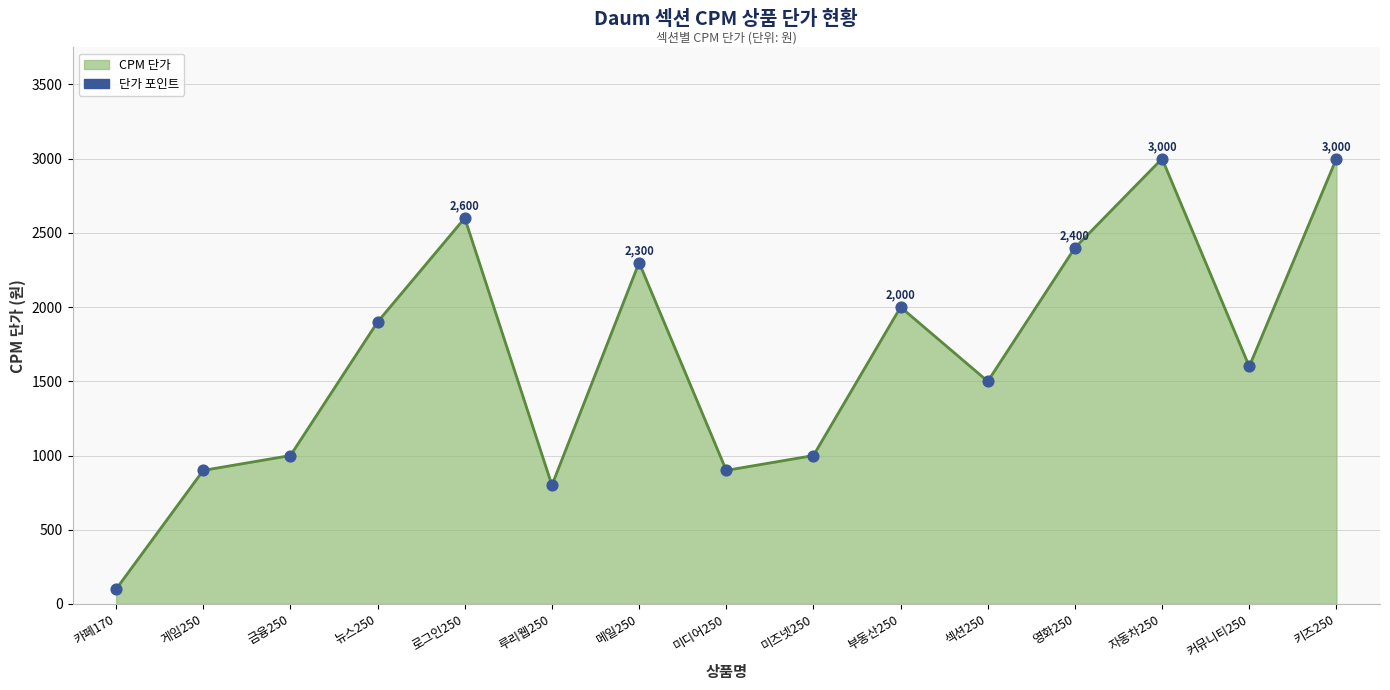

What is the ratio of the value at 루리웹250 to the value at 커뮤니티250?

0.5